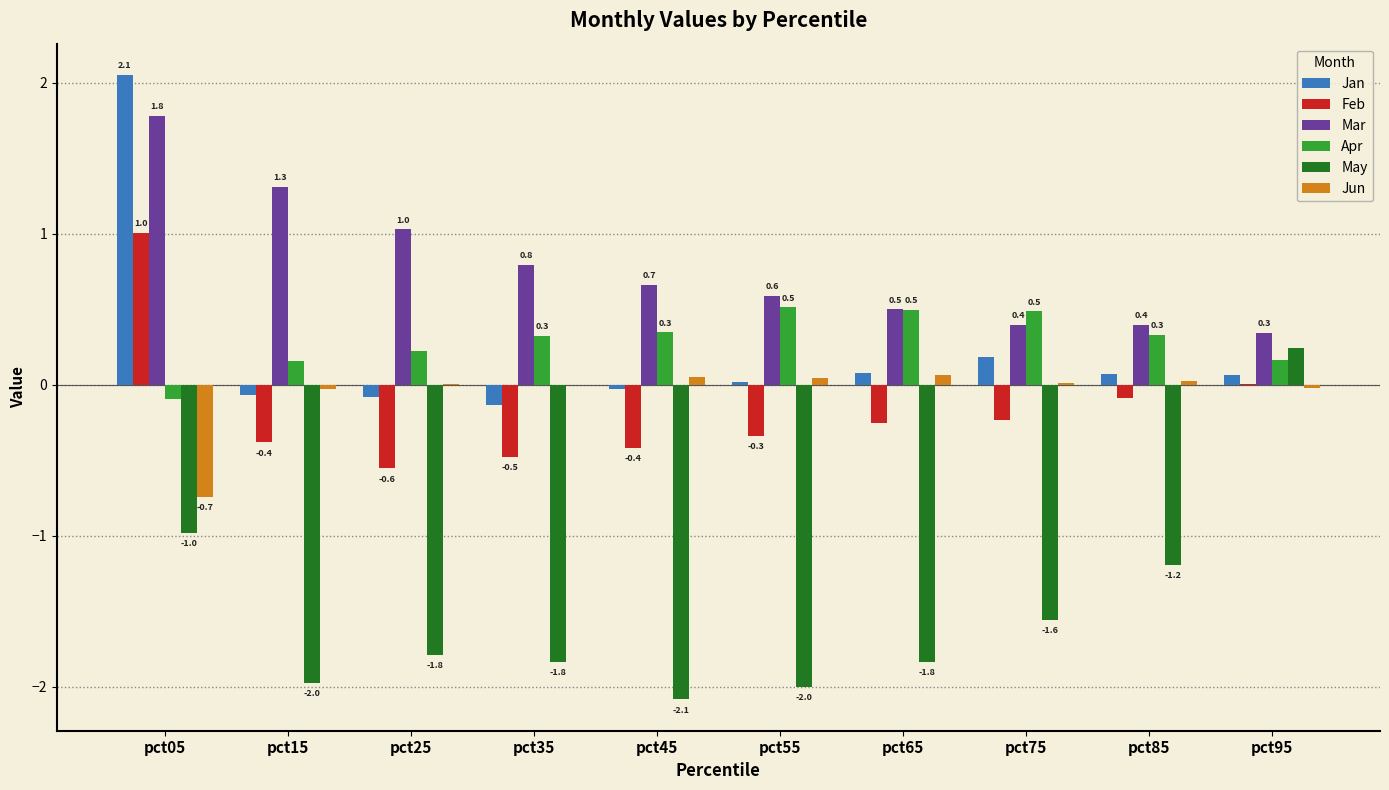

At which category is the sum across all series the highest?

pct05